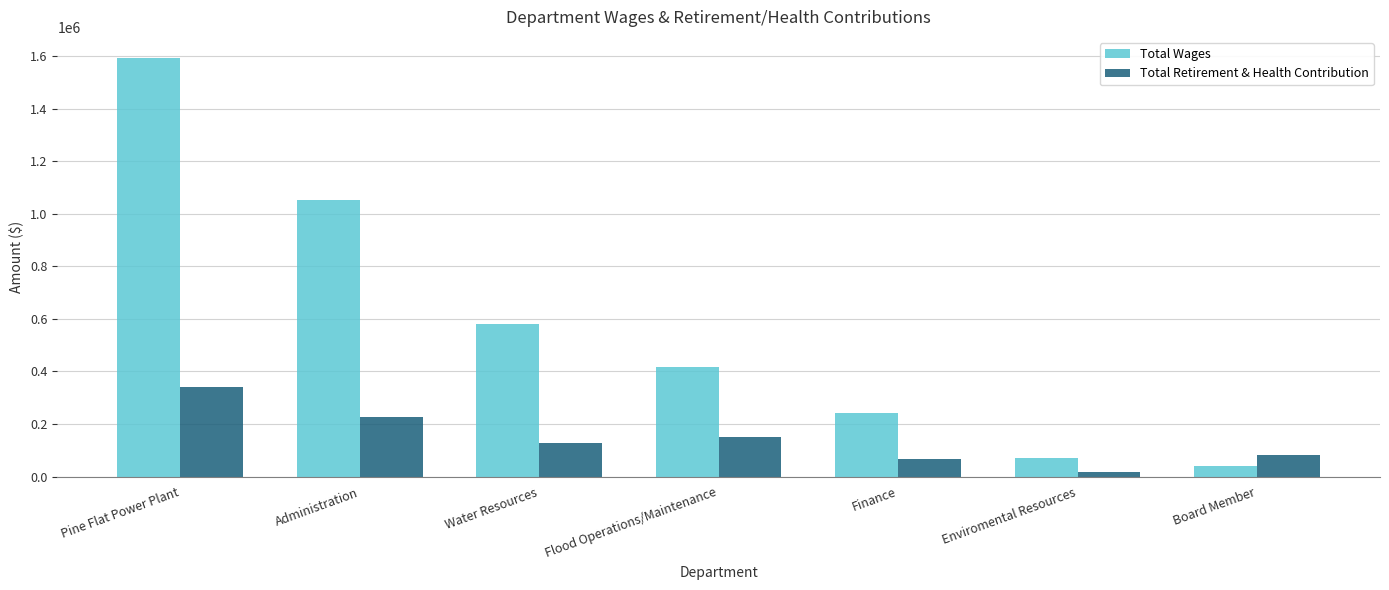

What is the difference between the Total Wages values at Pine Flat Power Plant and Board Member?

1550956